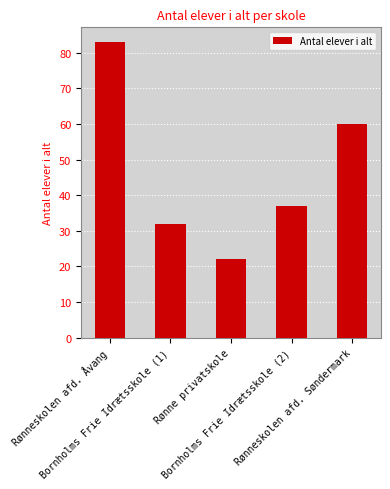

What is the difference between the values at Rønneskolen afd. Søndermark and Bornholms Frie Idrætsskole (2)?

23